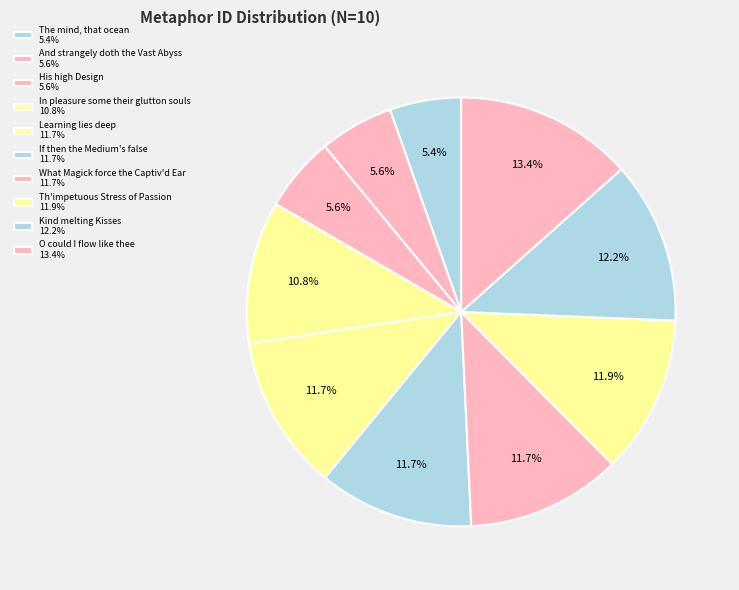

The Learning lies deep slice represents 7% of the pie. True or false?

False